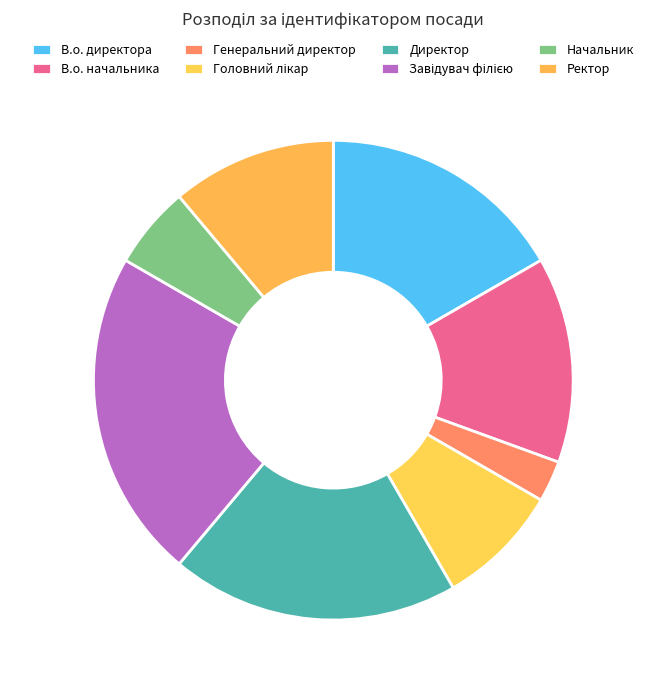

Is it true that Головний лікар is 8% of the pie?

True